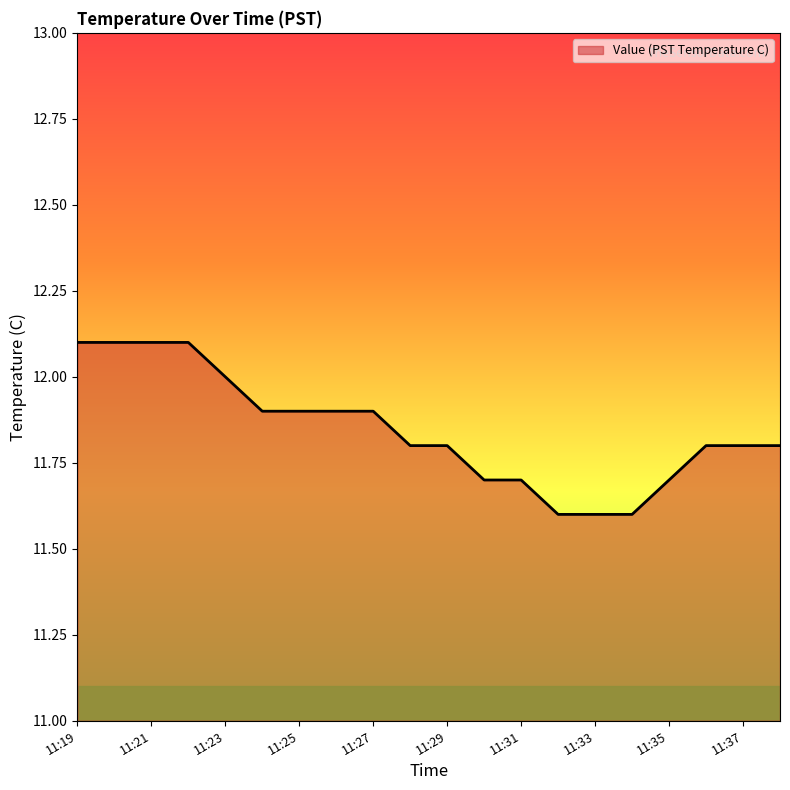

Reading left to right, what are all the values shown in this chart?

12.1	12.1	12.1	12.1	12.0	11.9	11.9	11.9	11.9	11.8	11.8	11.7	11.7	11.6	11.6	11.6	11.7	11.8	11.8	11.8